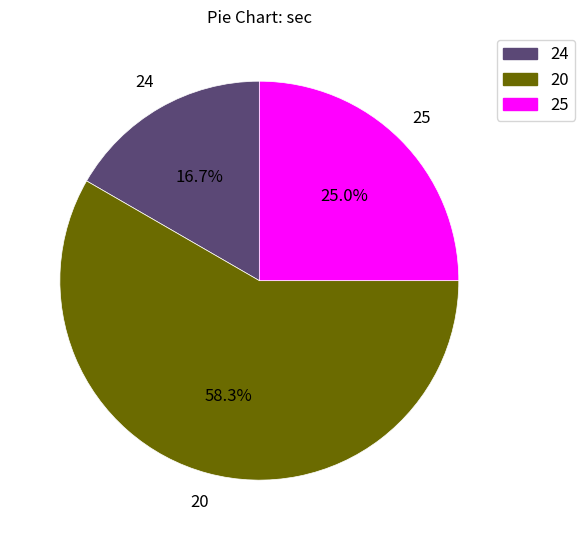

The 24 slice represents 17% of the pie. True or false?

True